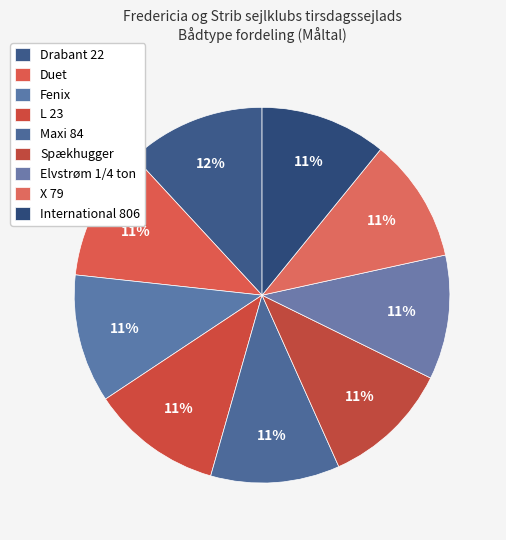

How many segments does this pie chart have?

9